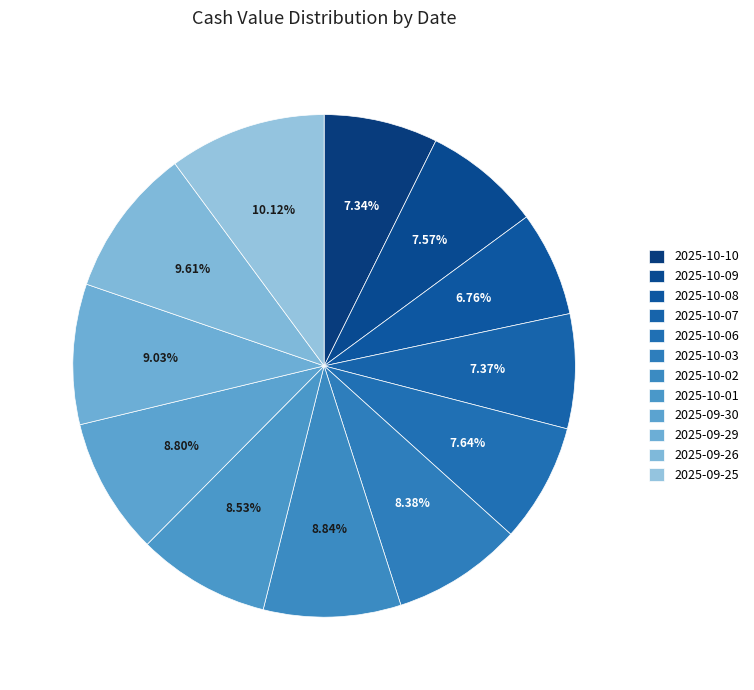

Between 2025-10-09 and 2025-09-25, which is larger?

2025-09-25